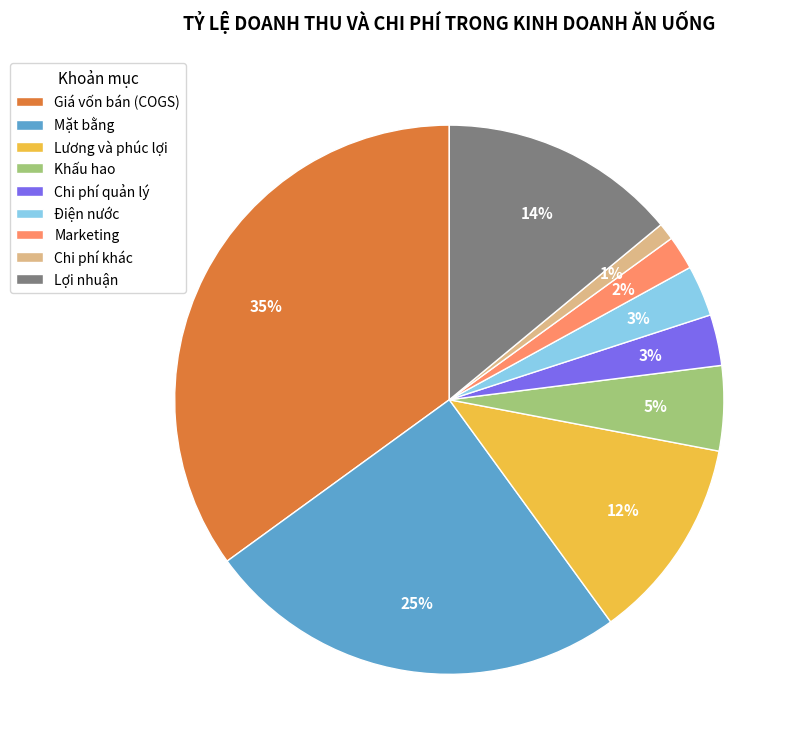

Is there any slice that represents more than half of the pie?

No